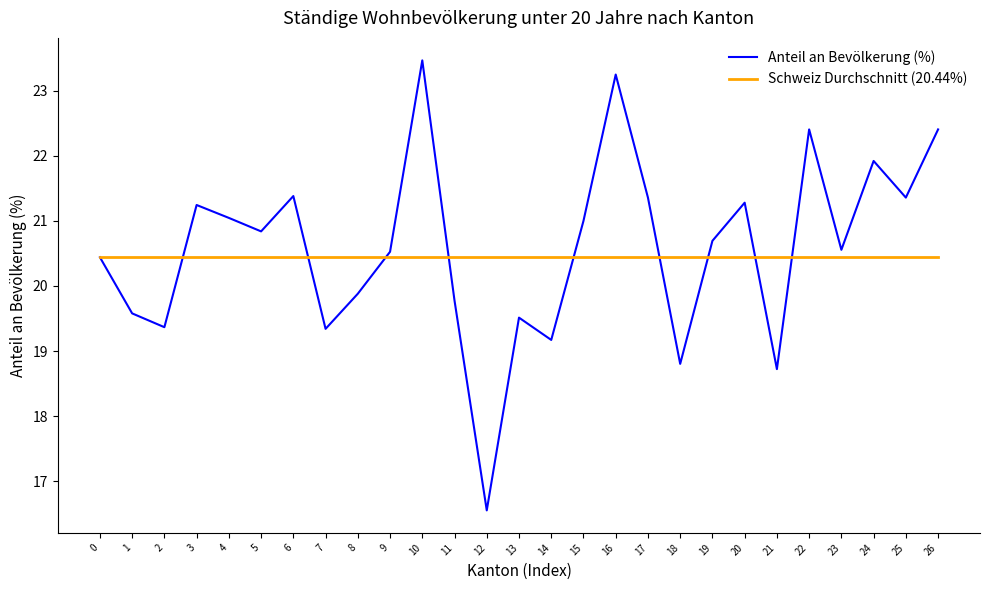

What is the difference between the Anteil an Bevölkerung (%) values at 4 and 12?

4.5